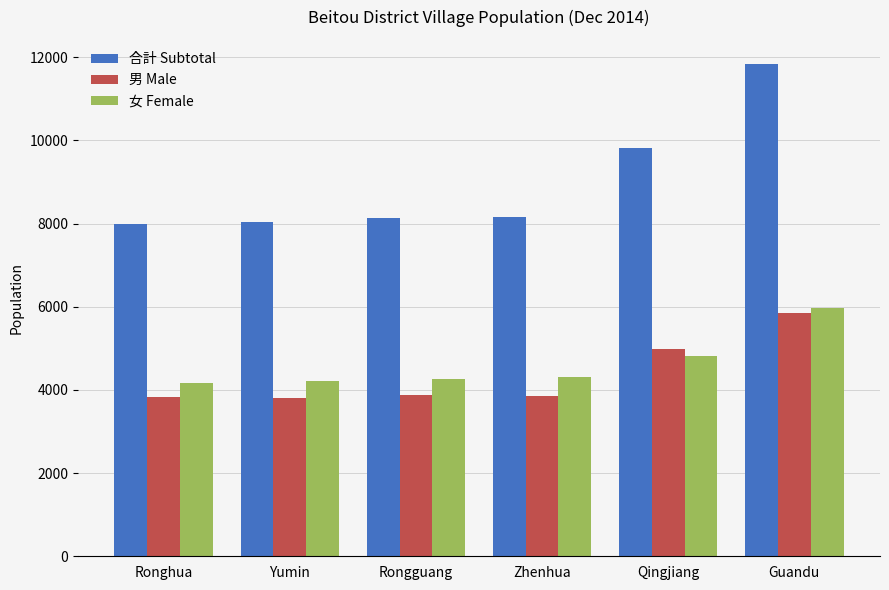

True or false: 女 Female has a value of 4818 at Qingjiang.

True